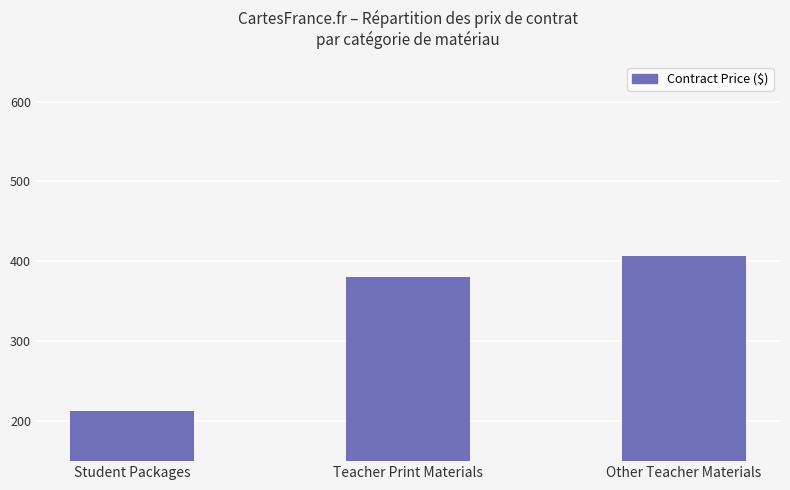

Where does the data first go above 380?

Teacher Print Materials